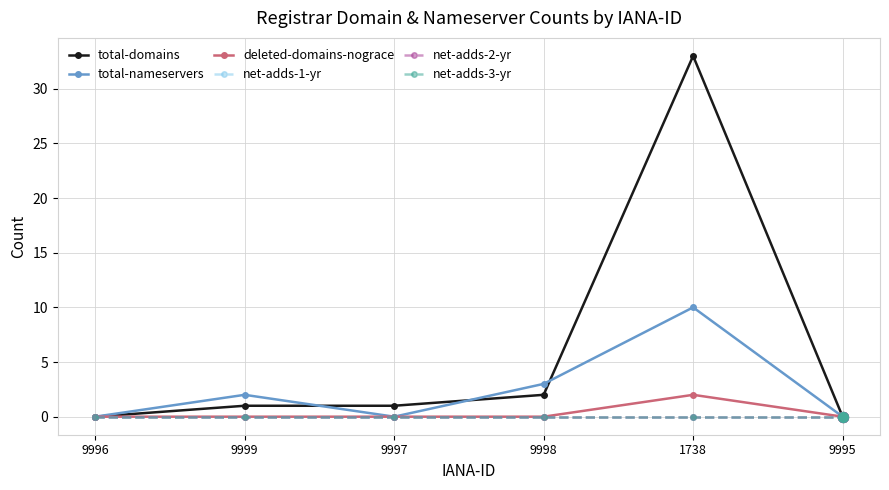

Does the chart have visible grid lines?

Yes